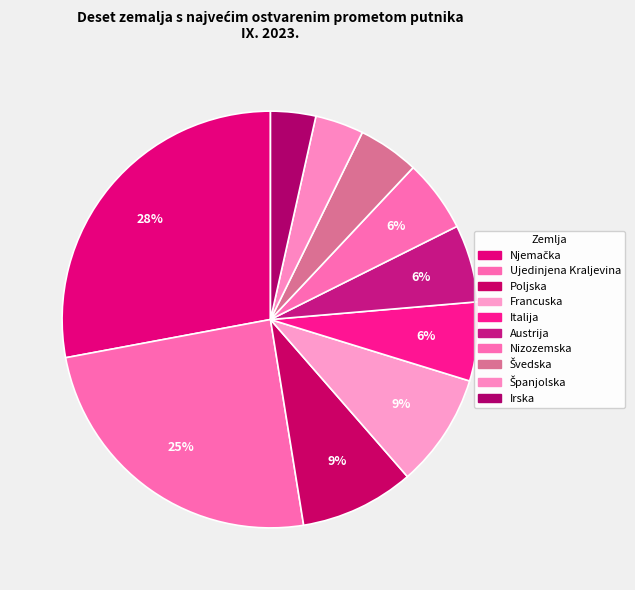

How many slices are in this pie chart?

10